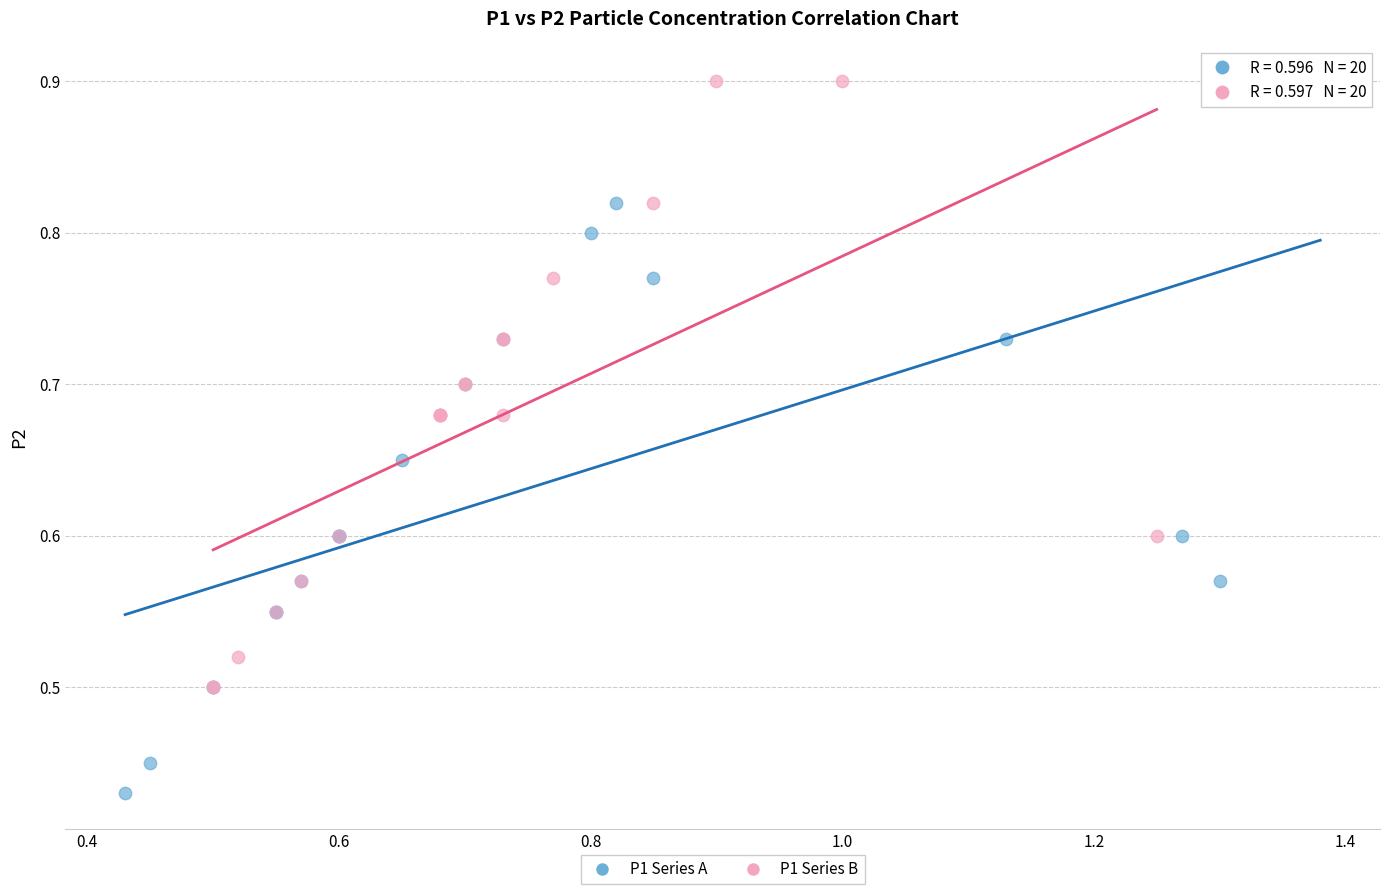

Which series contains the lowest Y value?

P1 Series A